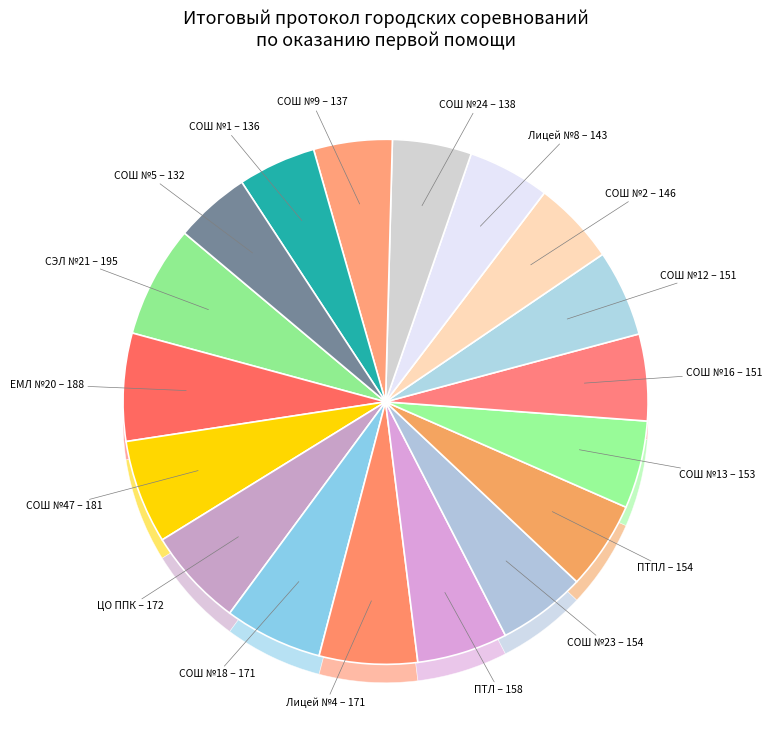

Which slice is the smallest?

СОШ №5